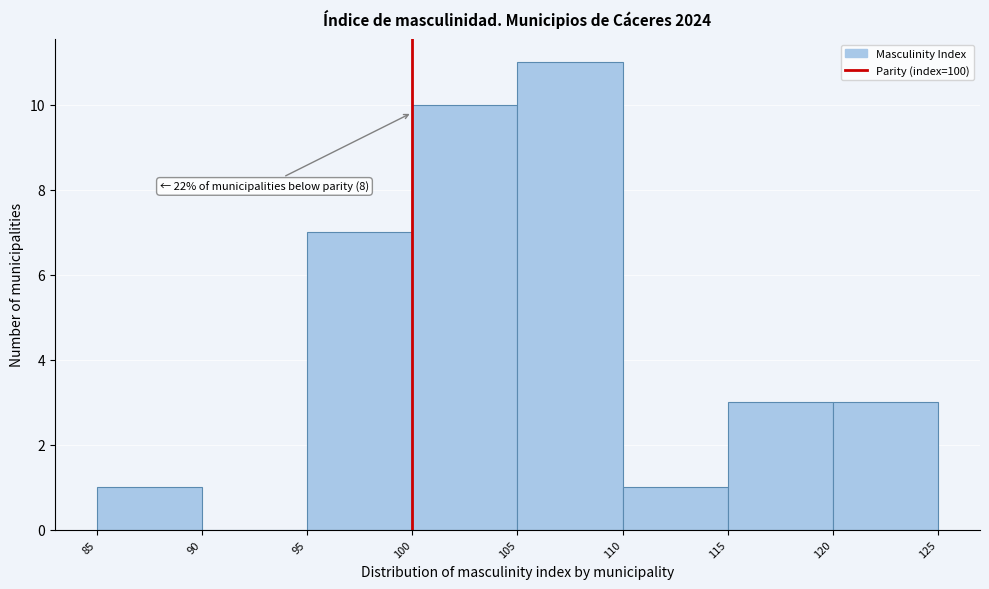

Over which range of the x-axis is the bar tallest?

105 to 110